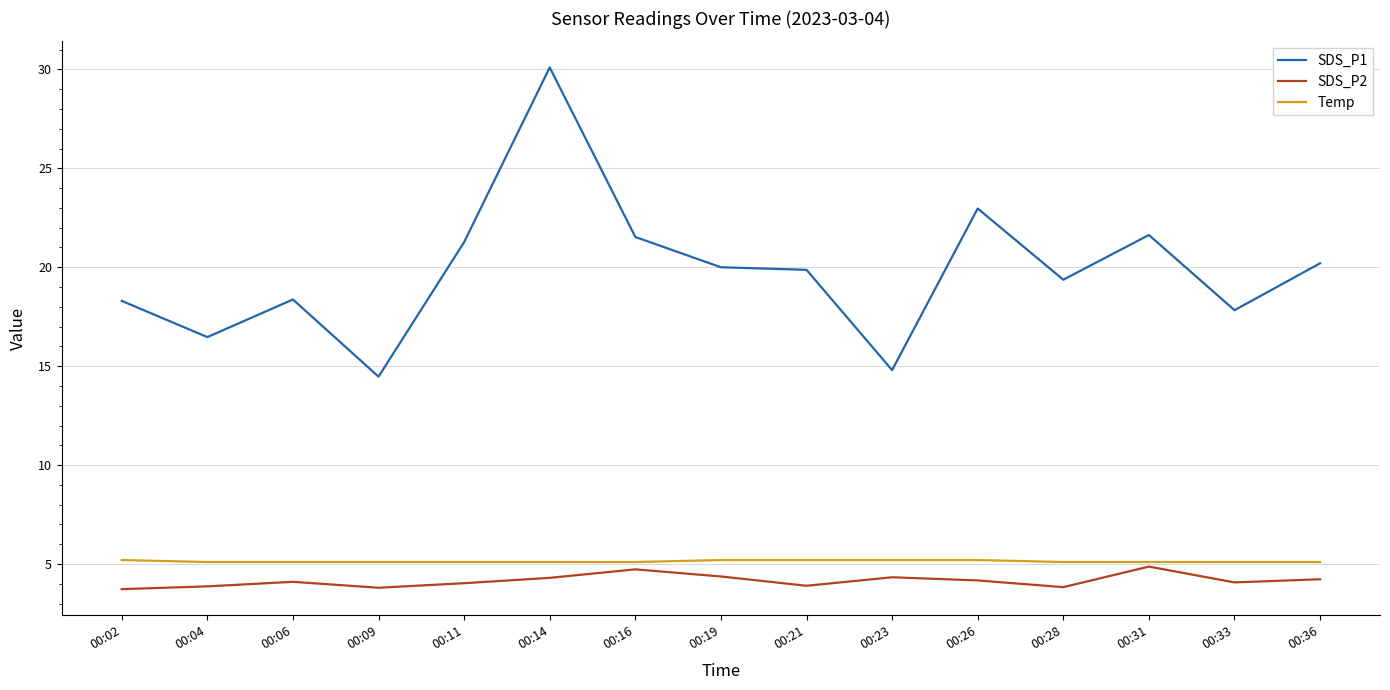

Is it true that Temp equals 5.1 at 00:04?

True